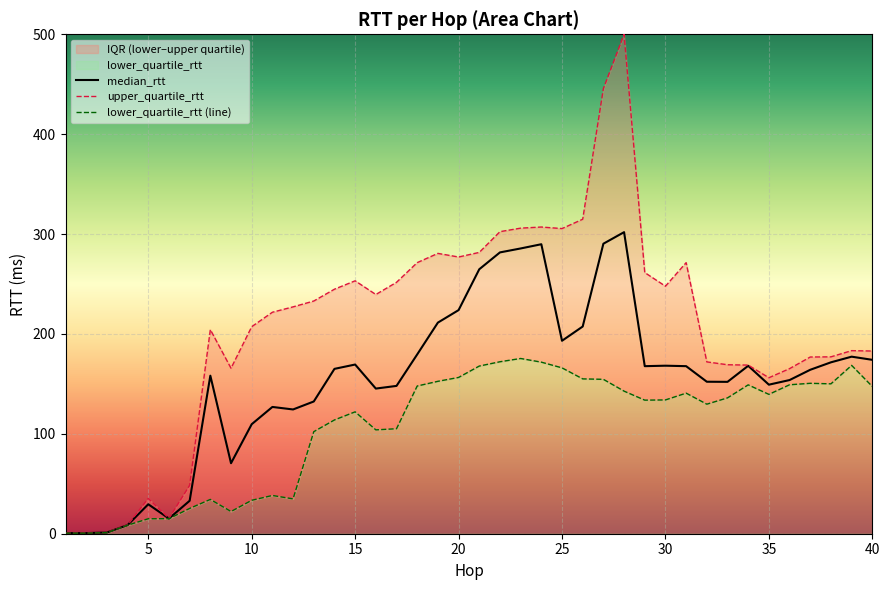

The value of median_rtt at 20 is 223.9. True or false?

True